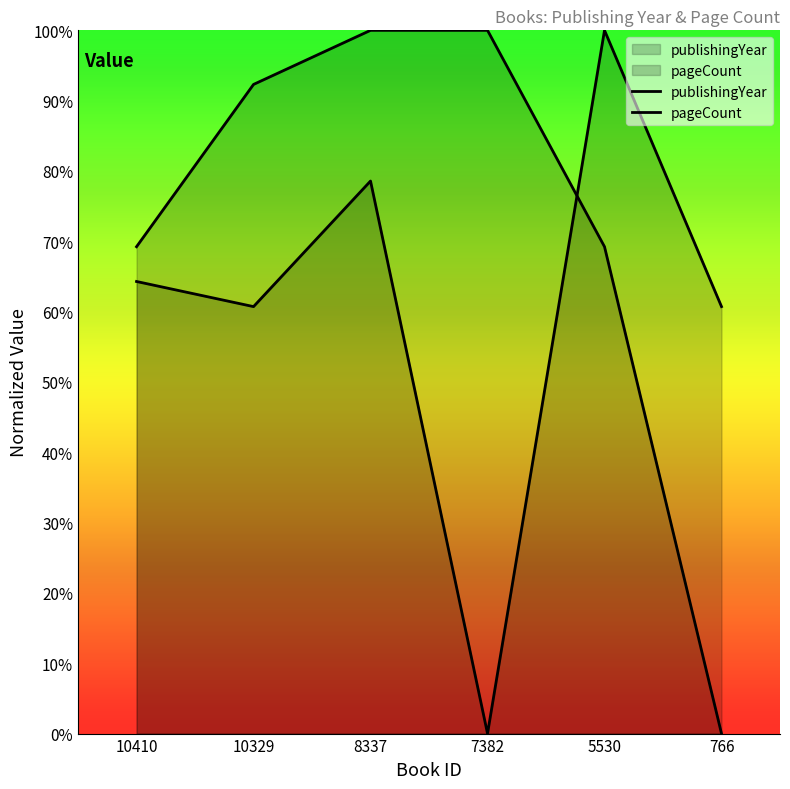

The pageCount series shows -51.6 at 7382. True or false?

False